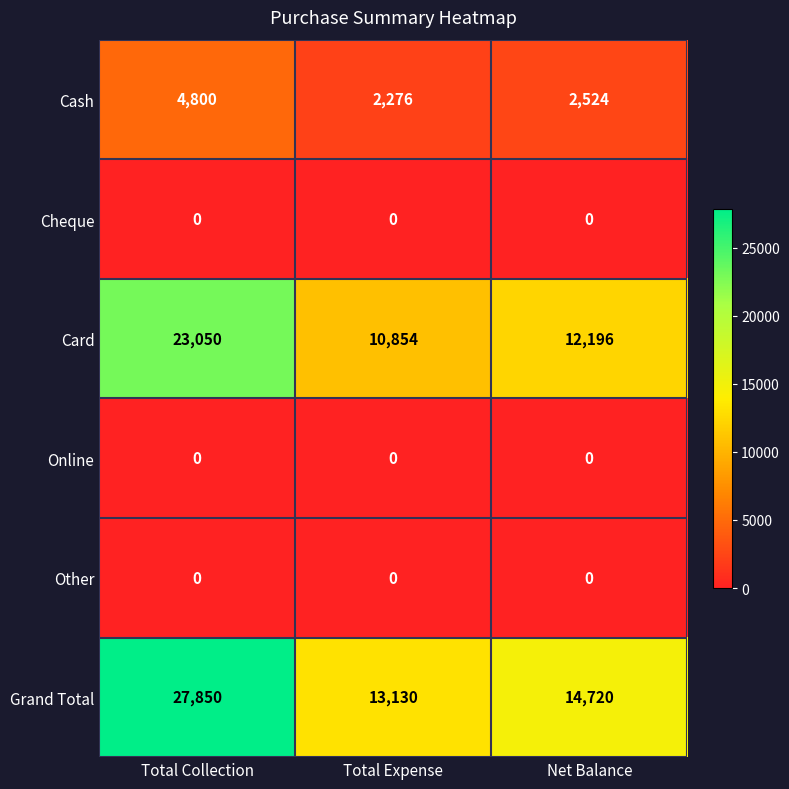

The value of Other at Net Balance is 0. True or false?

True